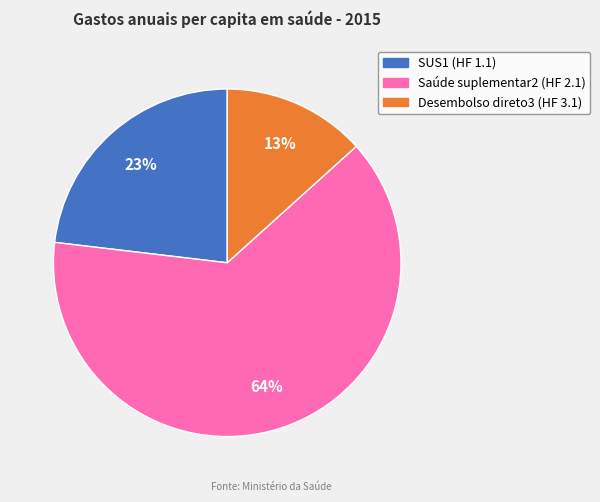

To the nearest percent, what is the combined percentage of Desembolso direto3 (HF 3.1) and Saúde suplementar2 (HF 2.1)?

77%